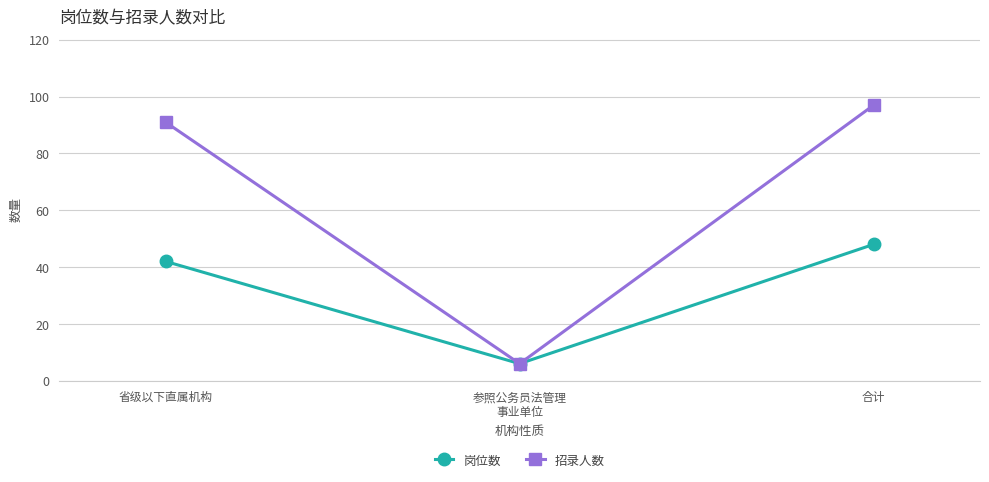

Which series has the widest spread of values?

招录人数